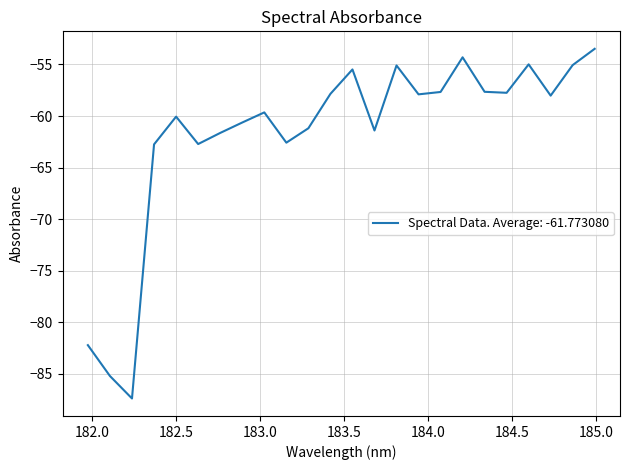

What is the difference between the maximum and minimum values?

33.9